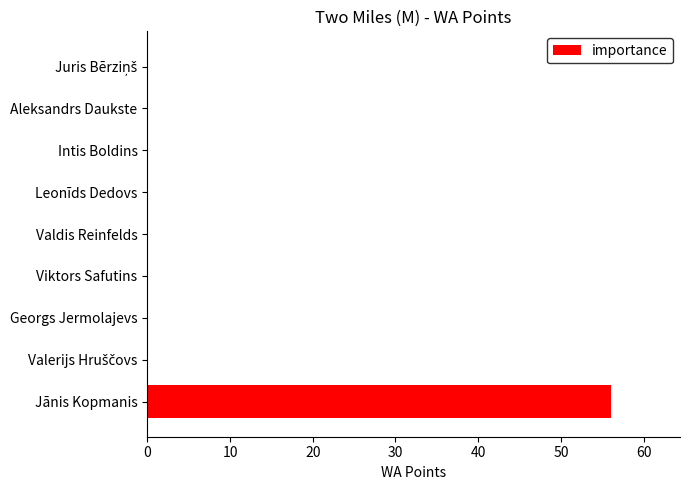

Is it true that the value at Aleksandrs Daukste is 37?

False